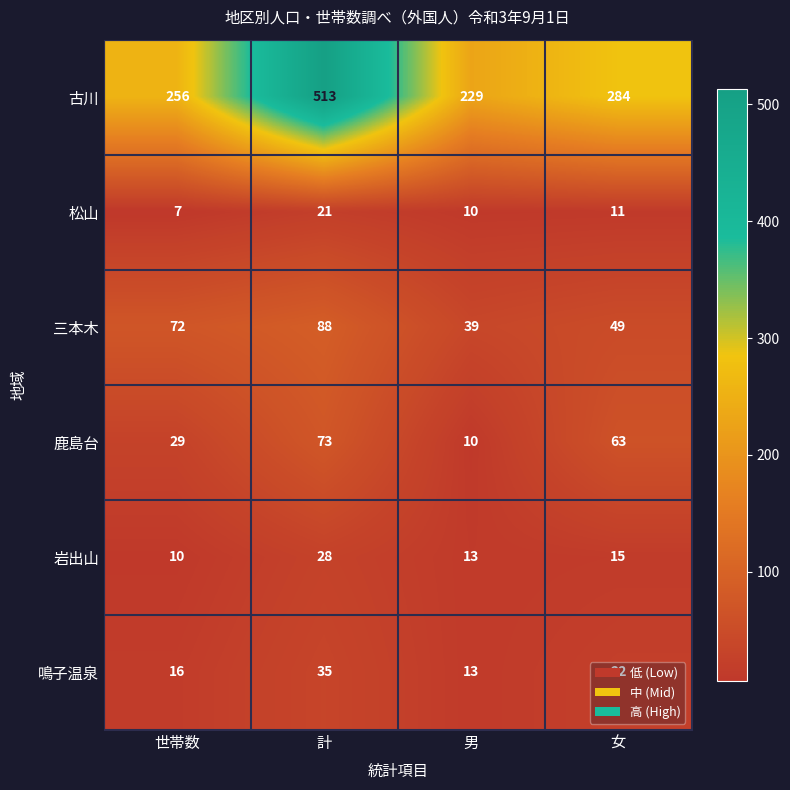

Rank the series at 女 from highest to lowest value.

古川, 鹿島台, 三本木, 鳴子温泉, 岩出山, 松山